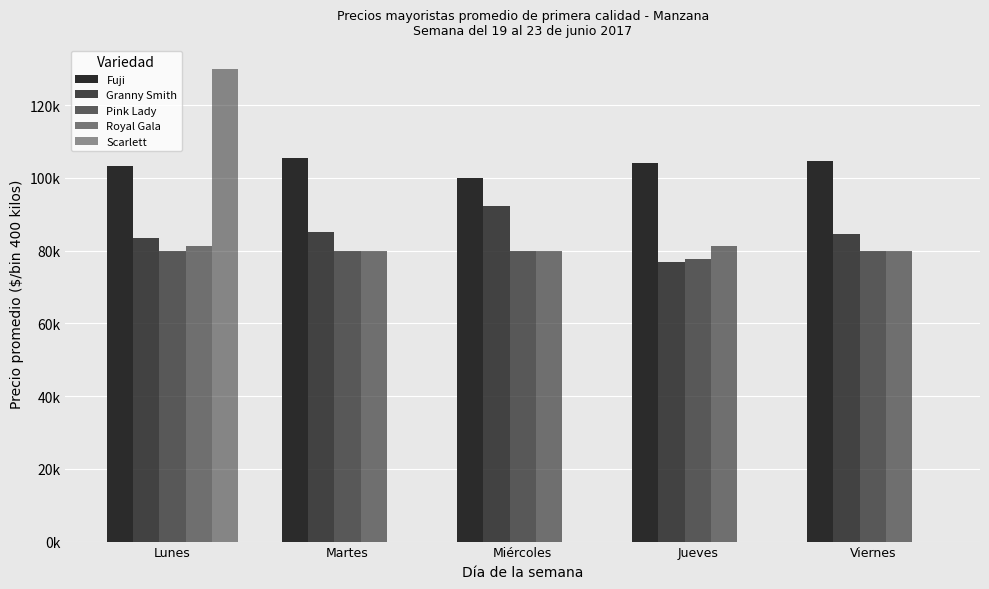

The Royal Gala series shows 80000.0 at Miércoles. True or false?

True